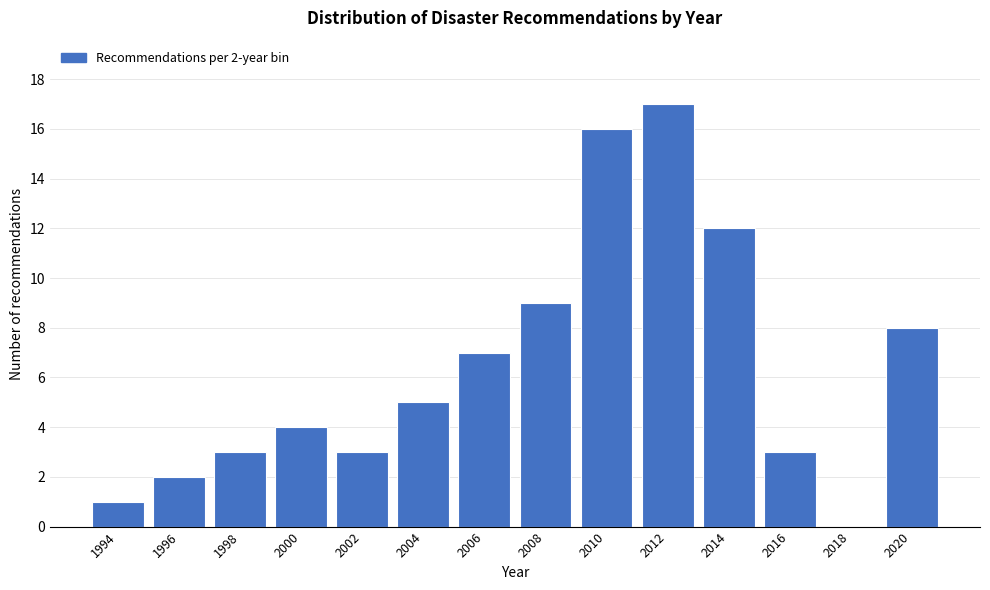

Reading right to left, transcribe all the data shown in this chart.

2020=8	2018=0	2016=3	2014=12	2012=17	2010=16	2008=9	2006=7	2004=5	2002=3	2000=4	1998=3	1996=2	1994=1